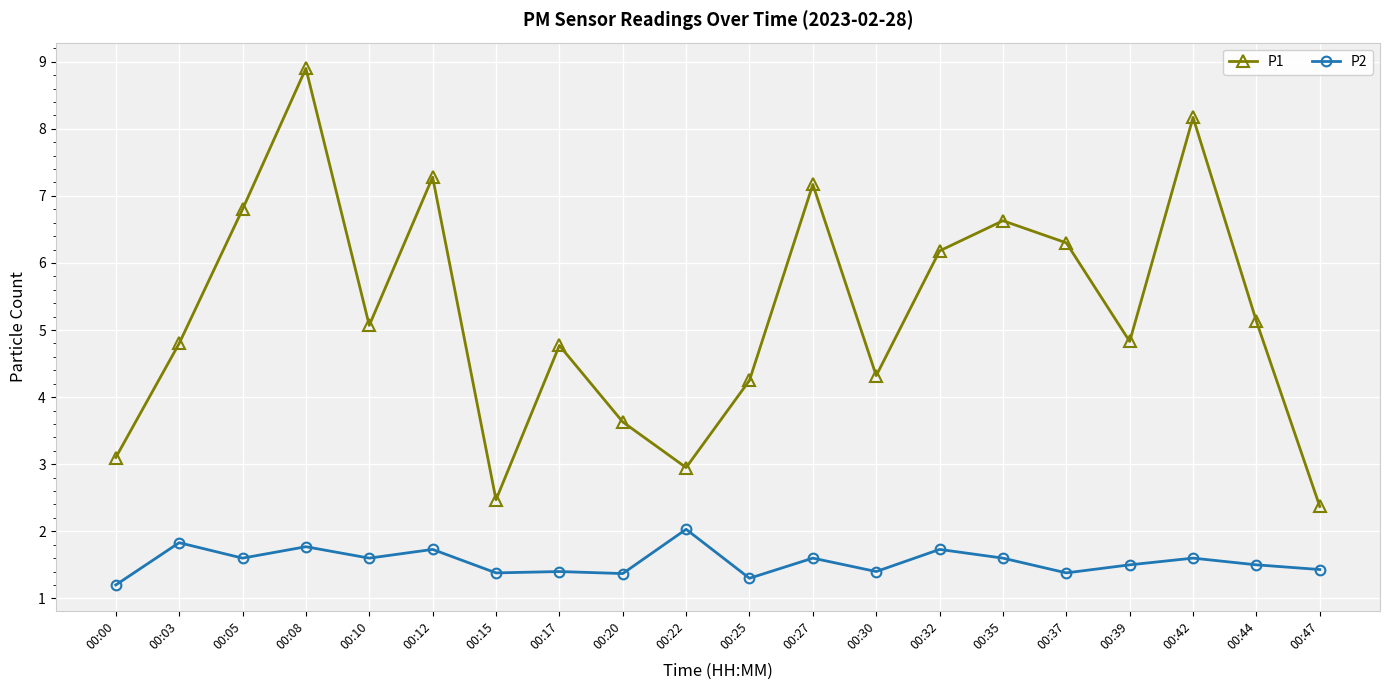

What is the difference between the P1 values at 00:05 and 00:32?

0.6